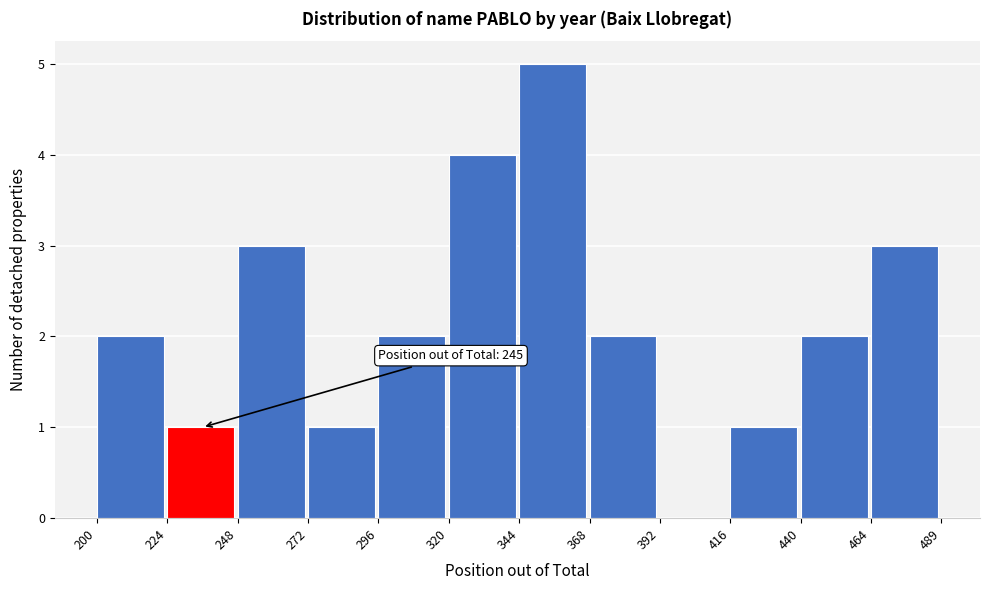

Which range on the x-axis has the tallest bar?

344 to 368